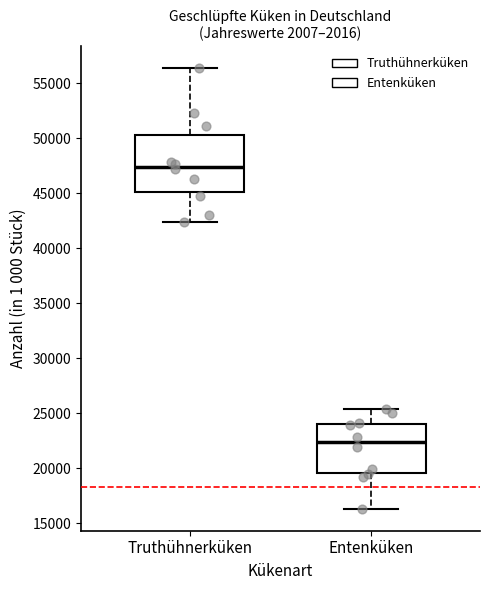

Reading left to right, read every box against the y-axis: the position of its median line, the range the box covers, and the ends of its whiskers. The values are not printed on the chart, so give them approximately, as read against the axis.

Truthühnerküken: median 47500, box 45000 to 50500, whiskers 42500 to 56500
Entenküken: median 22500, box 19500 to 24000, whiskers 16500 to 25500